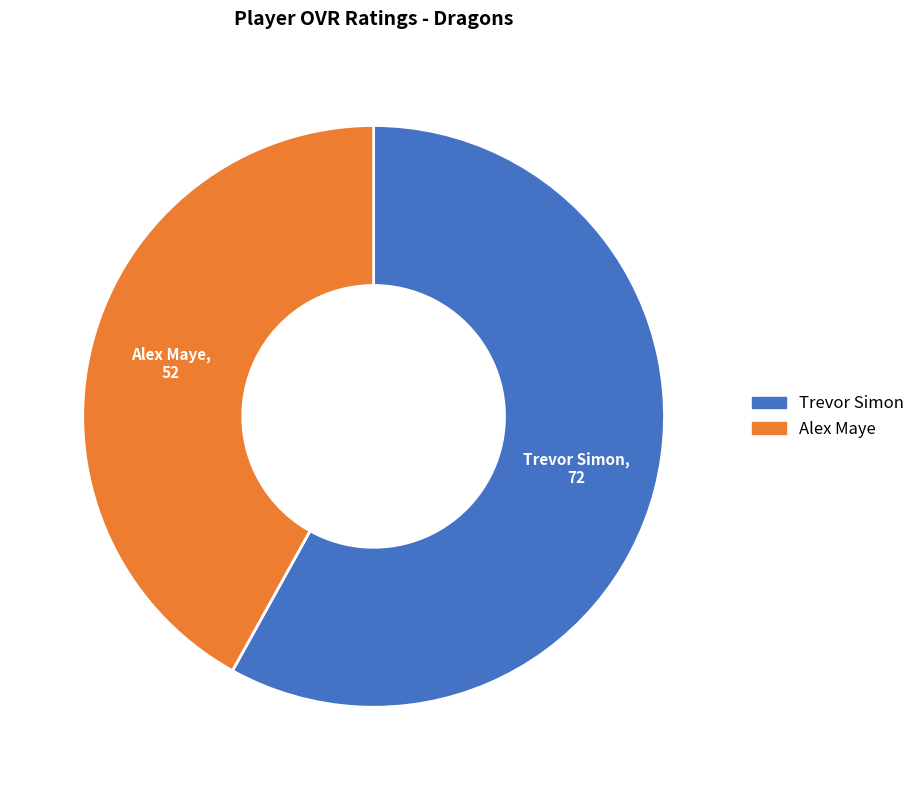

Do Trevor Simon and Alex Maye together represent more than half of the pie?

Yes